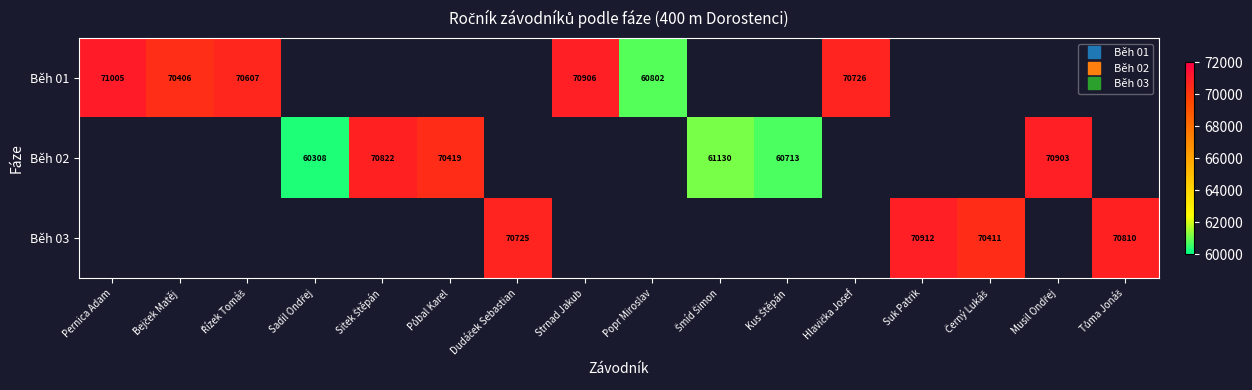

How many values in the Běh 01 series are below 70726?

3